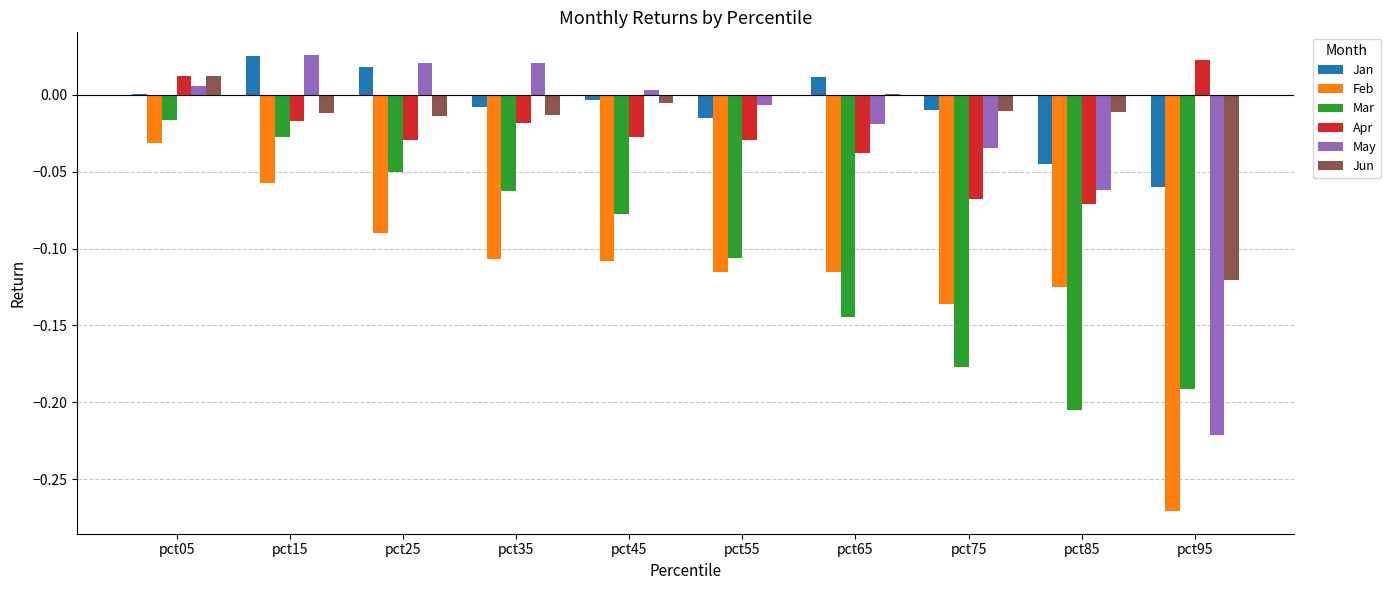

Which series changed the most between pct05 and pct55?

Mar